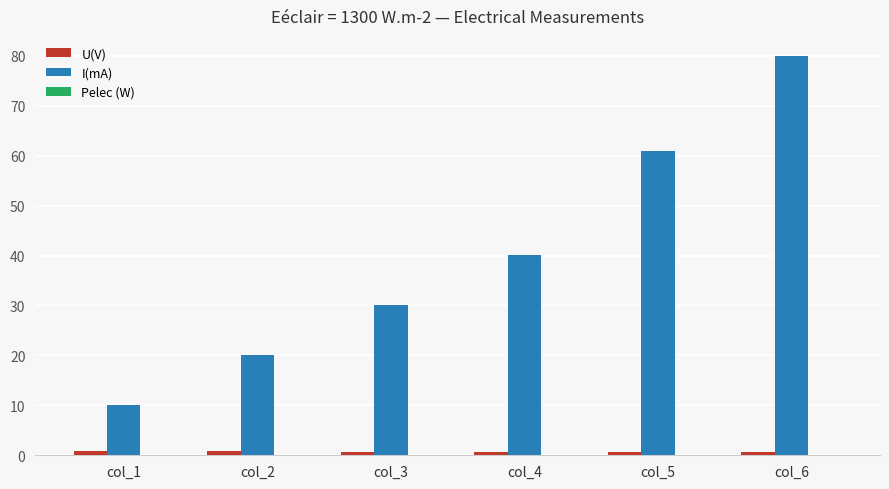

What is the sum of the I(mA) values at col_1 and col_3?

40.0